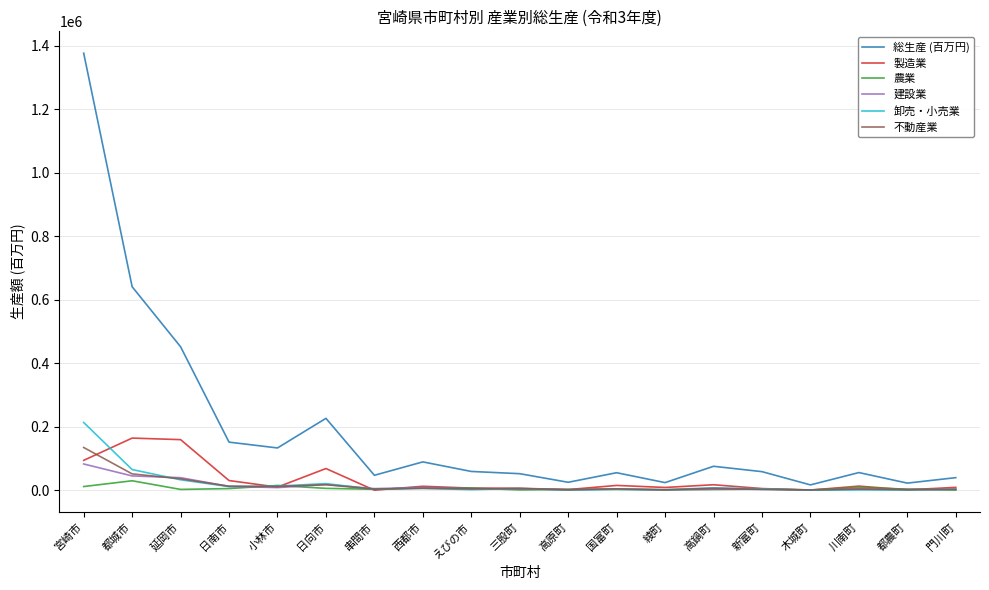

At which category is the sum across all series the highest?

宮崎市